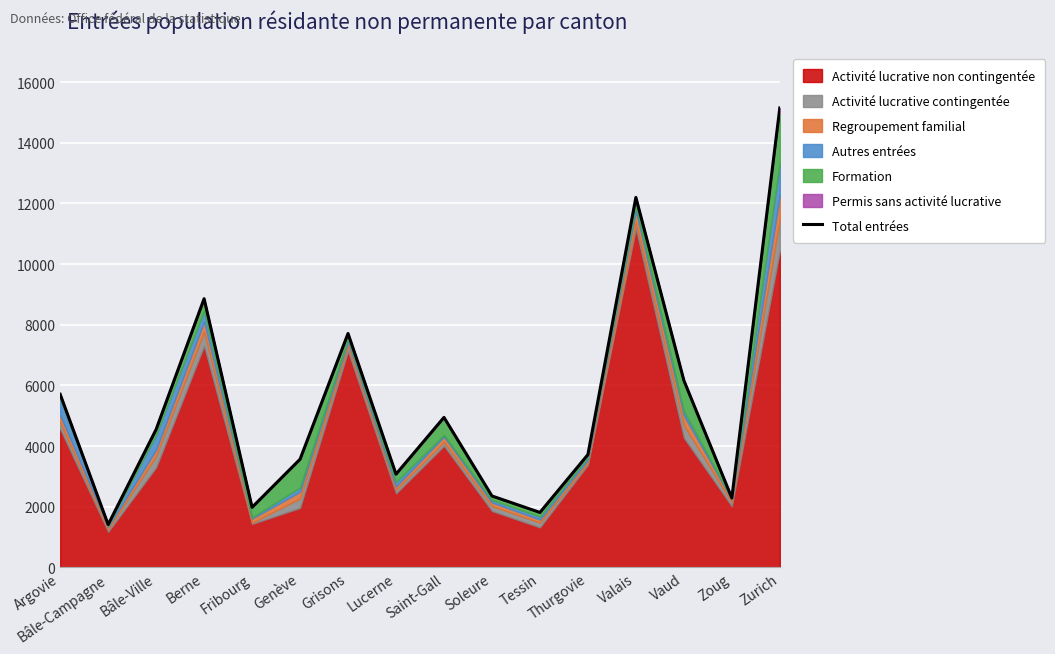

List the labels in order of value, smallest first.

Bâle-Campagne, Tessin, Fribourg, Zoug, Soleure, Lucerne, Genève, Thurgovie, Bâle-Ville, Saint-Gall, Argovie, Vaud, Grisons, Berne, Valais, Zurich